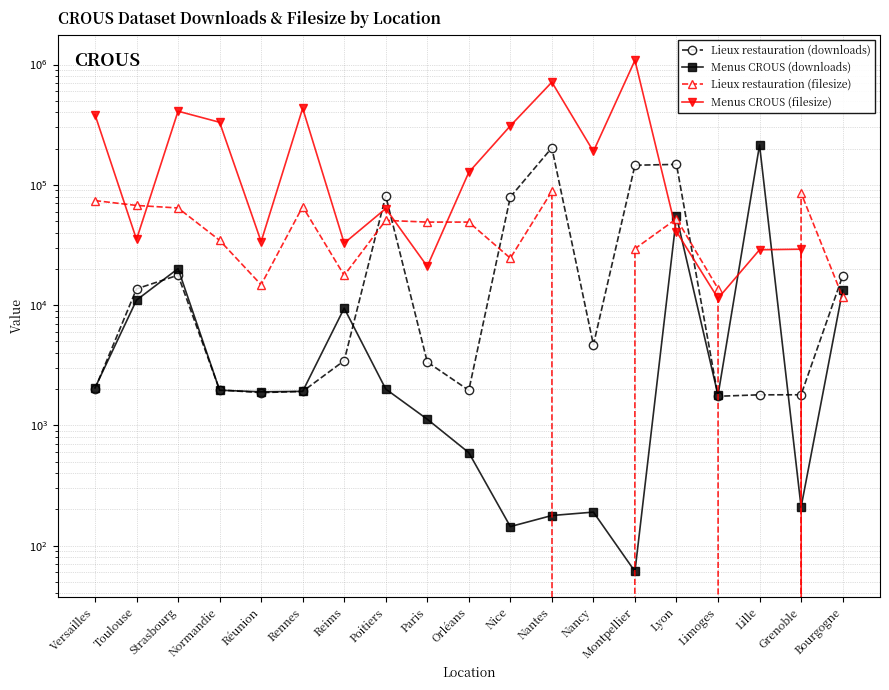

What is the difference between the Menus CROUS (filesize) values at Bourgogne and Normandie?

331427